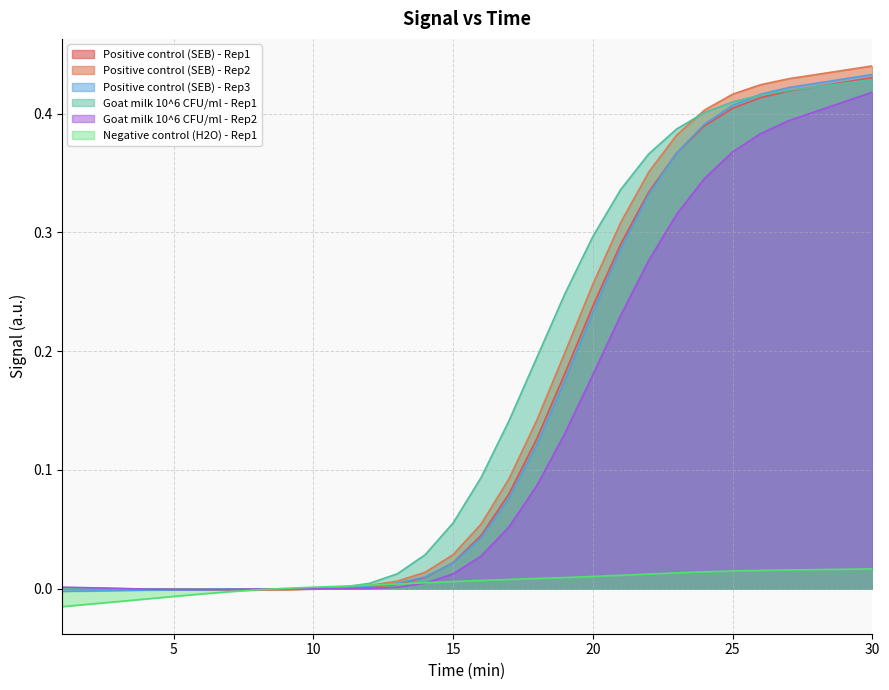

True or false: Positive control (SEB) - Rep2 has more than 1 points higher than both neighbors.

False